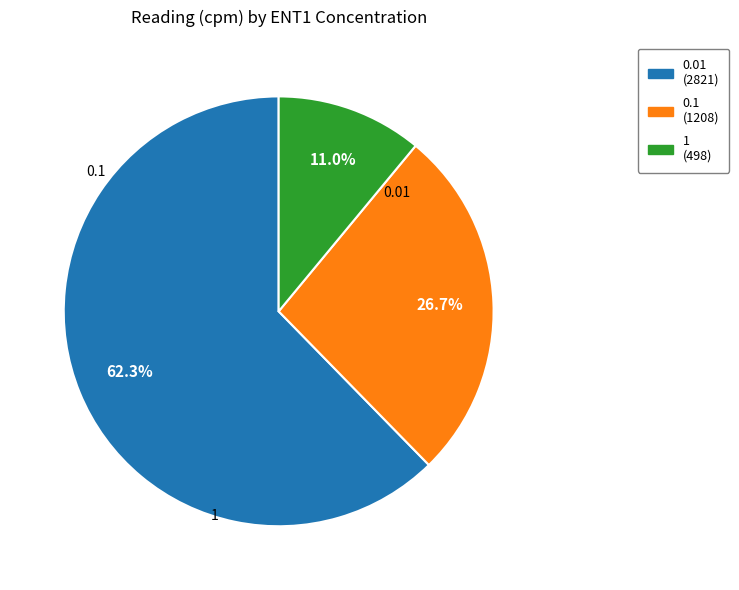

Count the number of slices in the pie.

3